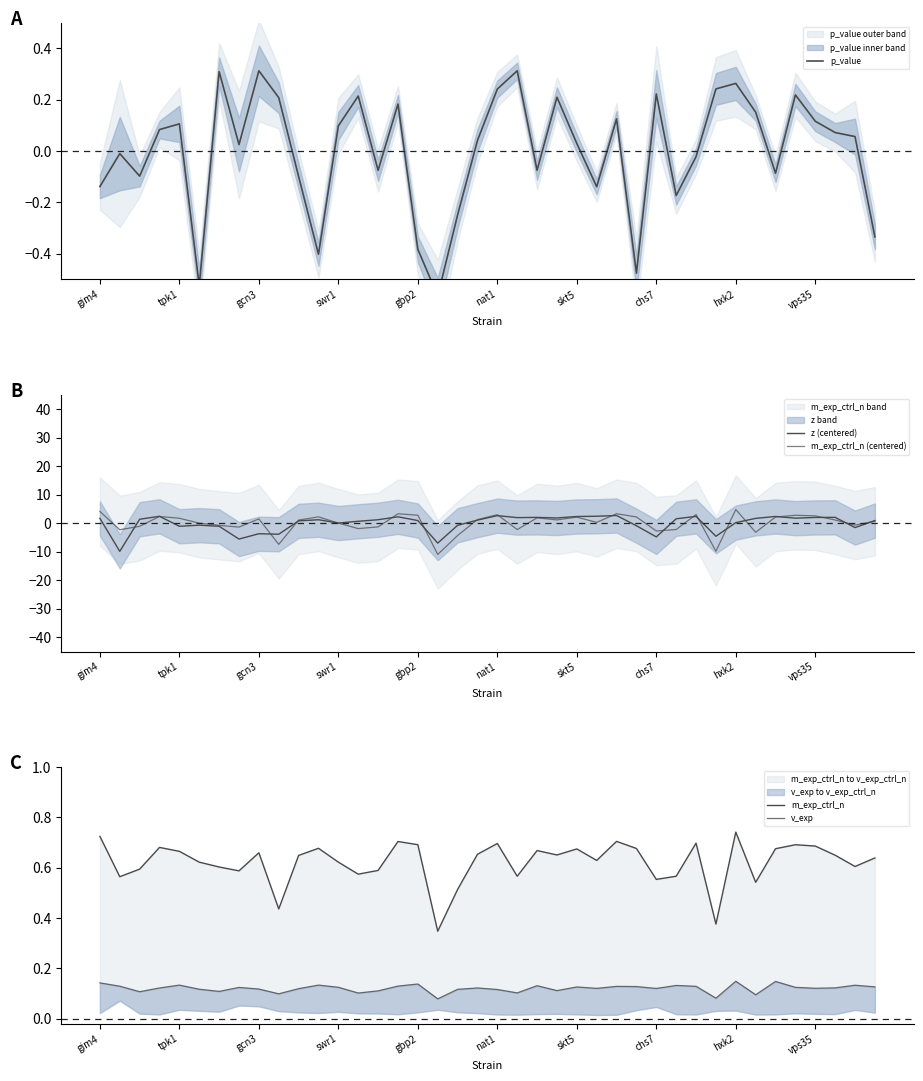

What is the value of the m_exp_ctrl_n (centered) point at the 40th from the left?

0.7